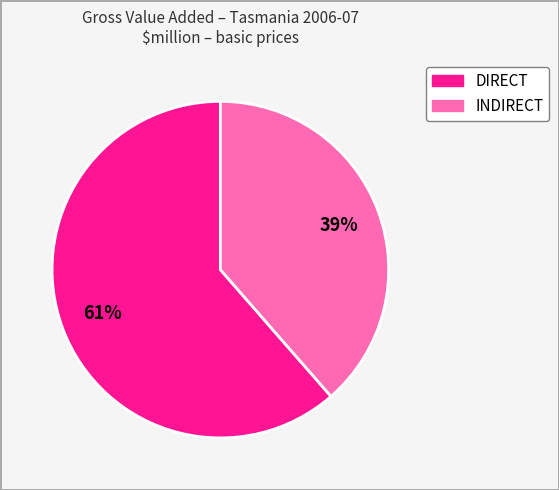

What percentage is the INDIRECT slice, to the nearest percent?

39%